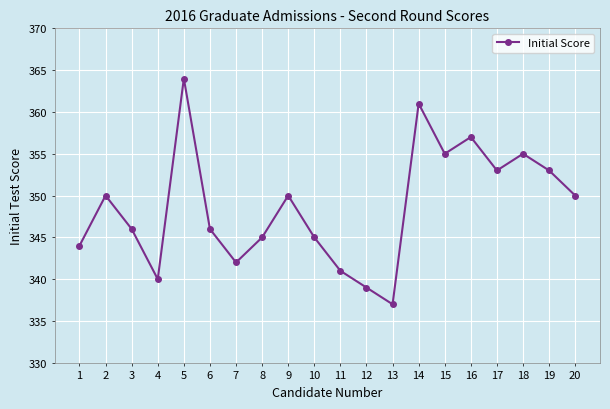

Reading left to right, extract all data points from this chart.

1=344	2=350	3=346	4=340	5=364	6=346	7=342	8=345	9=350	10=345	11=341	12=339	13=337	14=361	15=355	16=357	17=353	18=355	19=353	20=350